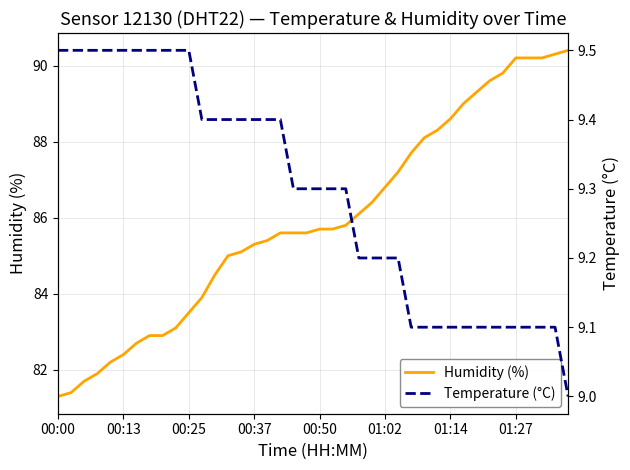

What is the maximum value for Humidity (%)?

90.4